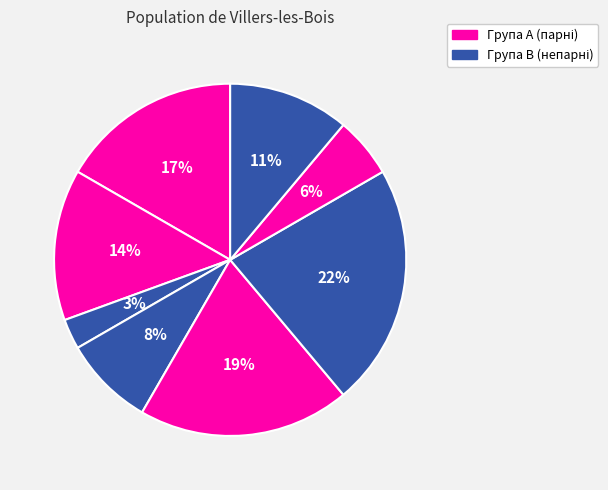

How many slices are in this pie chart?

8